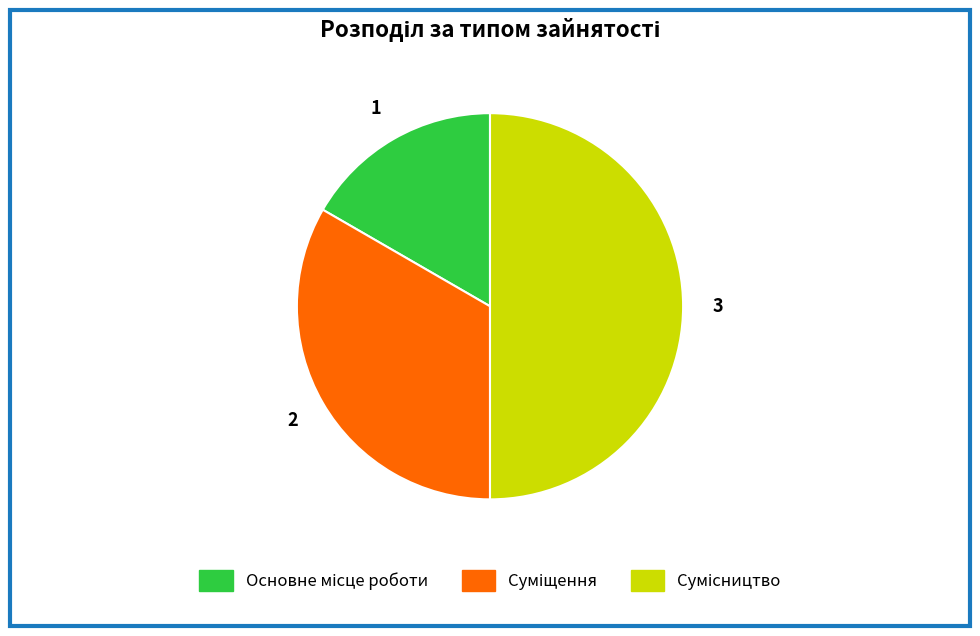

What percentage is NOT represented by Суміщення?

66.7%